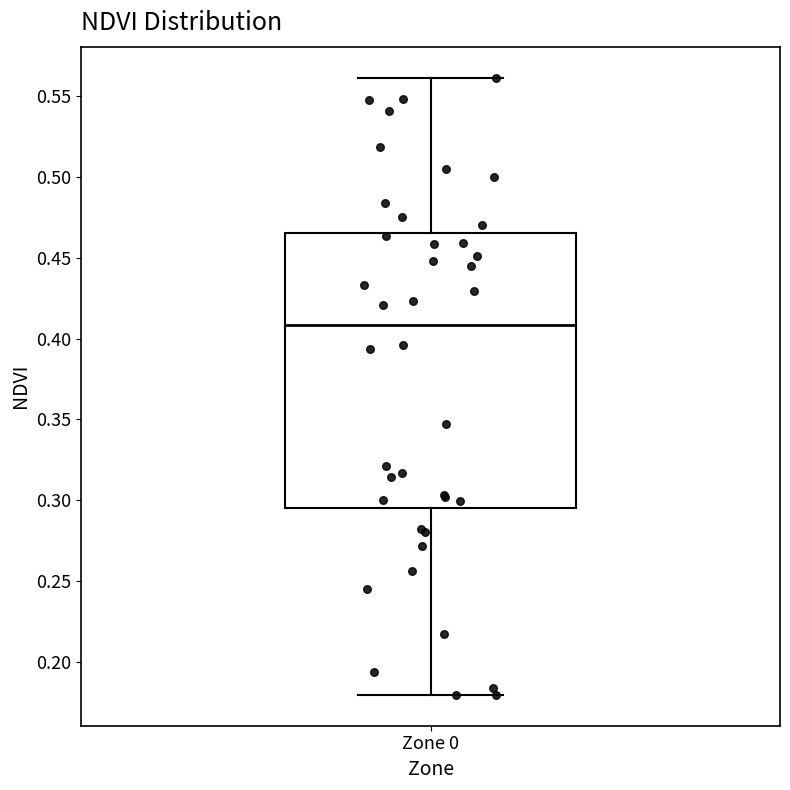

Transcribe this box plot: give where the median line is, the range the box spans, and where the two whiskers end, as read against the y-axis. The values are not printed on the chart, so give them approximately, as read against the axis.

median 0.410, box 0.295 to 0.465, whiskers 0.180 to 0.560